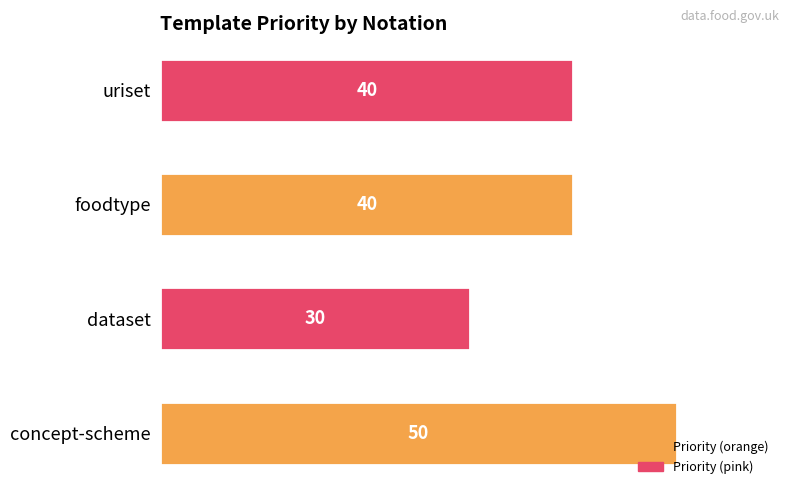

Reading bottom to top, list all the values displayed in this chart.

50	30	40	40